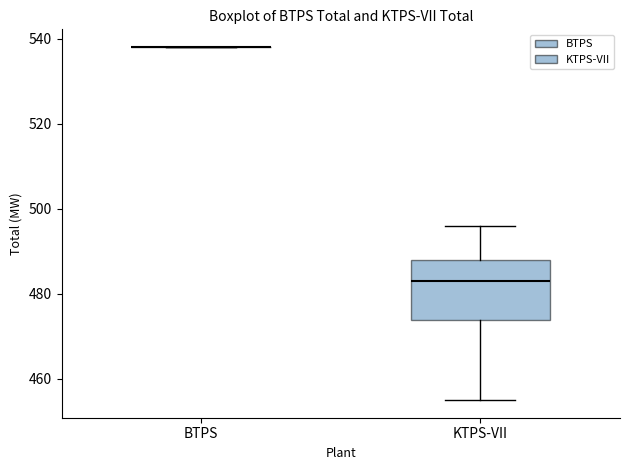

Reading left to right, read every box against the y-axis: the position of its median line, the range the box covers, and the ends of its whiskers. The values are not printed on the chart, so give them approximately, as read against the axis.

BTPS: box collapsed to a line at 538, whiskers 538 to 538
KTPS-VII: median 484, box 474 to 488, whiskers 456 to 496